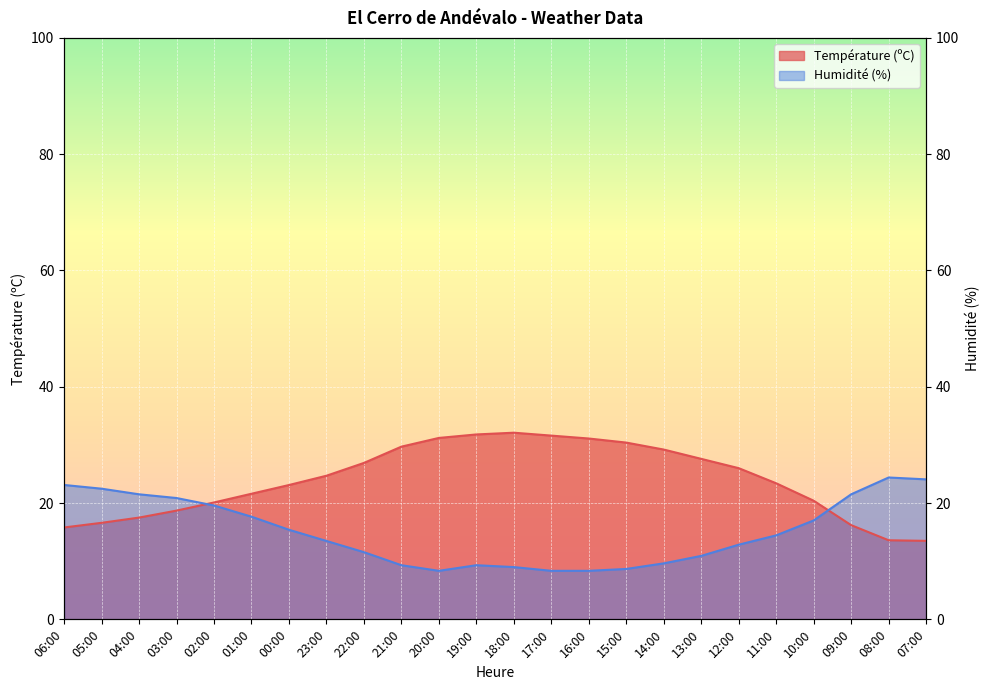

What is the average value of the Humidité (%) series?

15.1